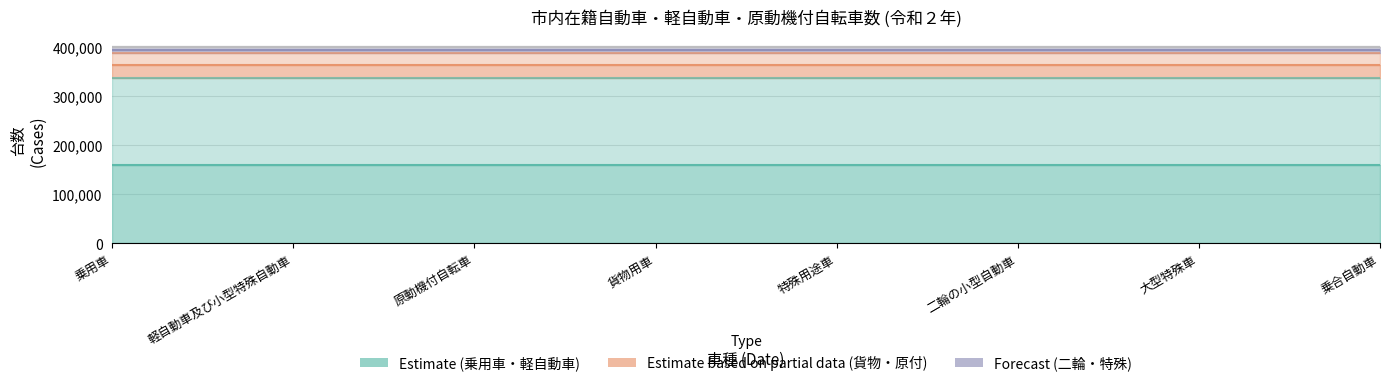

List the labels in order of value, smallest first.

乗合自動車, 大型特殊車, 特殊用途車, 二輪の小型自動車, 貨物用車, 原動機付自転車, 乗用車, 軽自動車及び小型特殊自動車